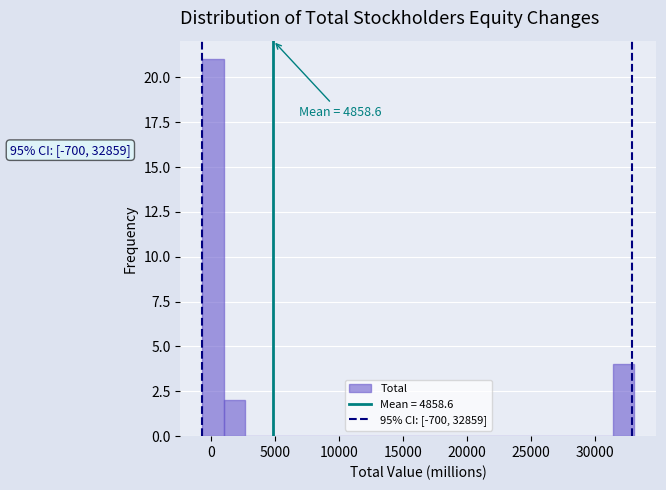

Read against the x-axis, roughly where is the centre of the tallest bar?

0